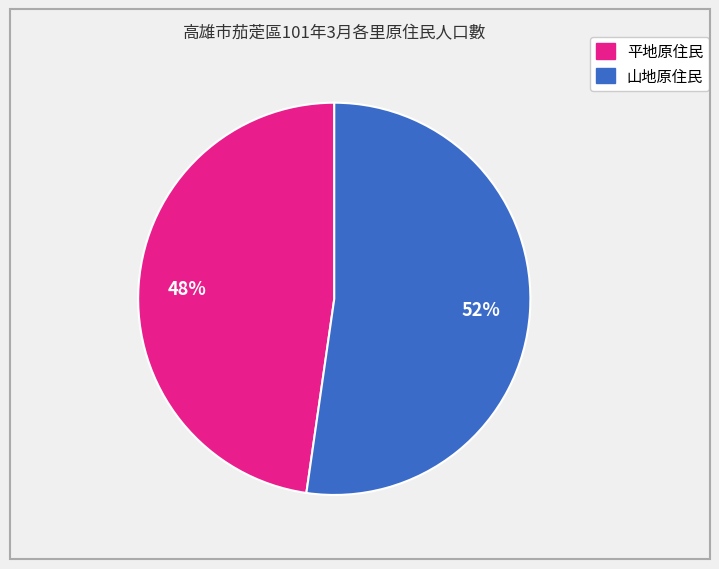

To the nearest percent, what is the average slice percentage?

50%